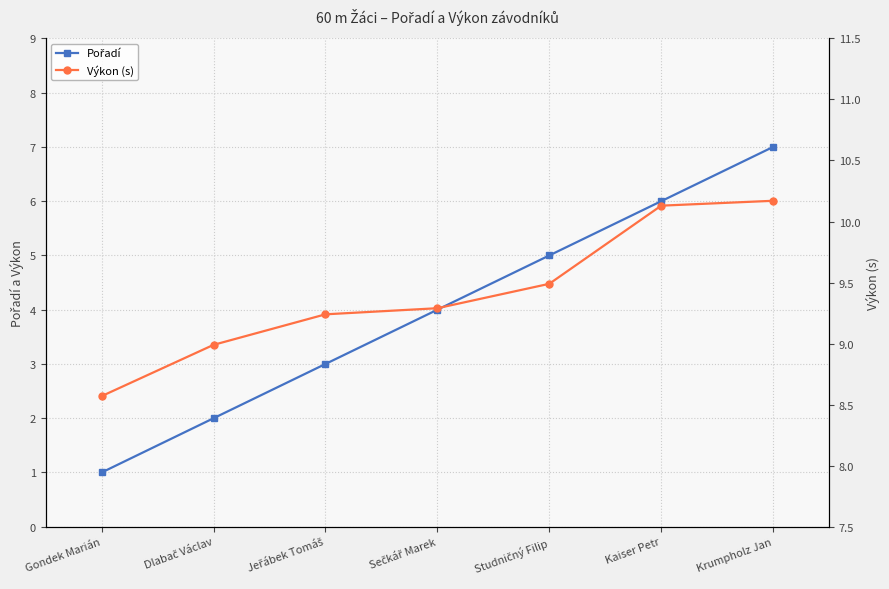

True or false: Výkon (s) and Pořadí cross at least once.

False